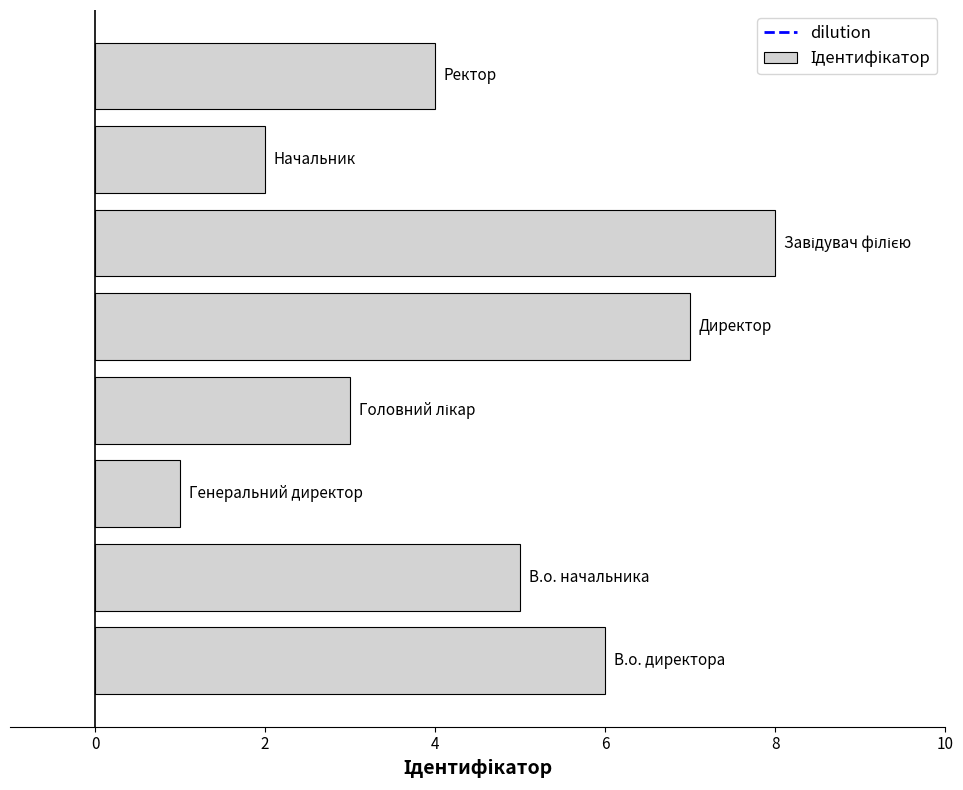

What is the greatest value displayed?

8